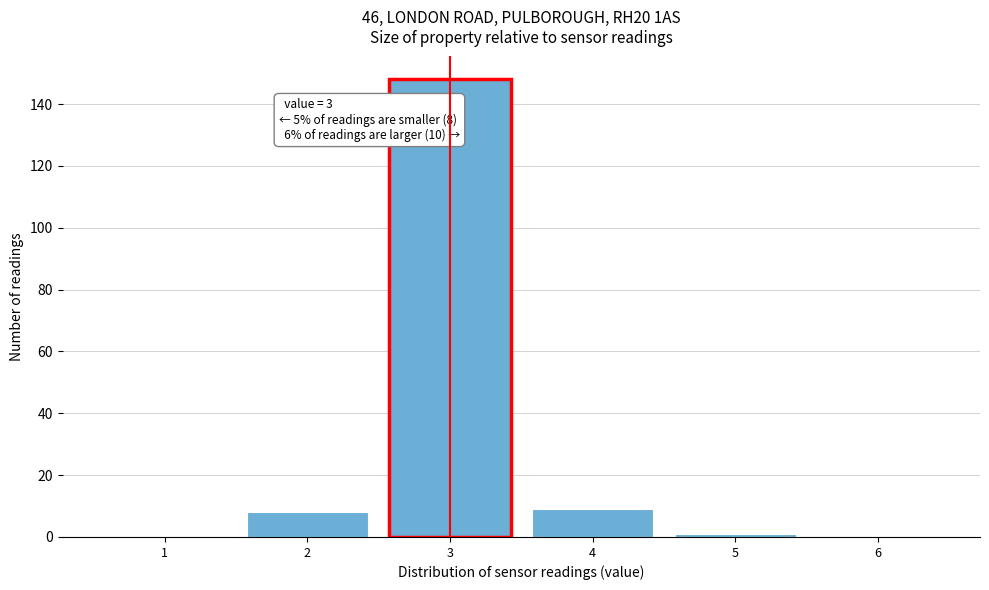

Which range on the x-axis has the tallest bar?

2.5 to 3.5